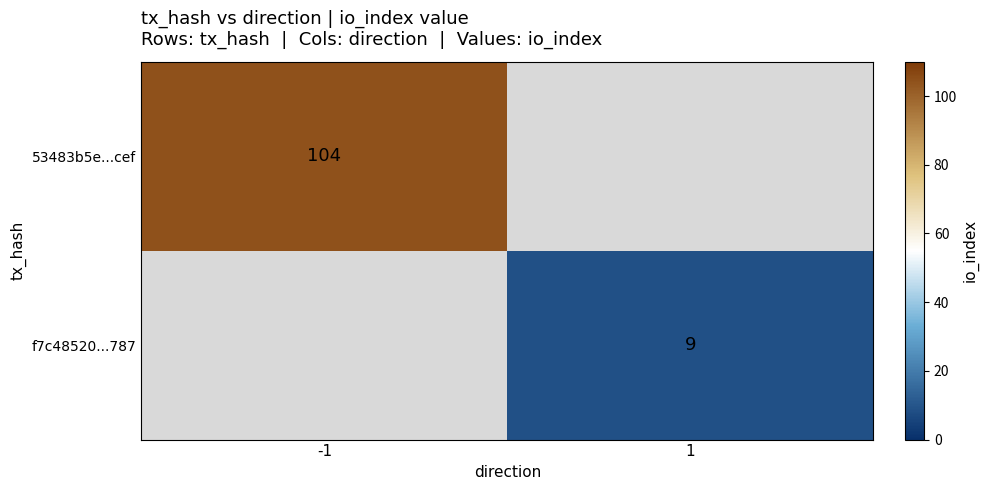

Which category has the lowest value across all series?

1